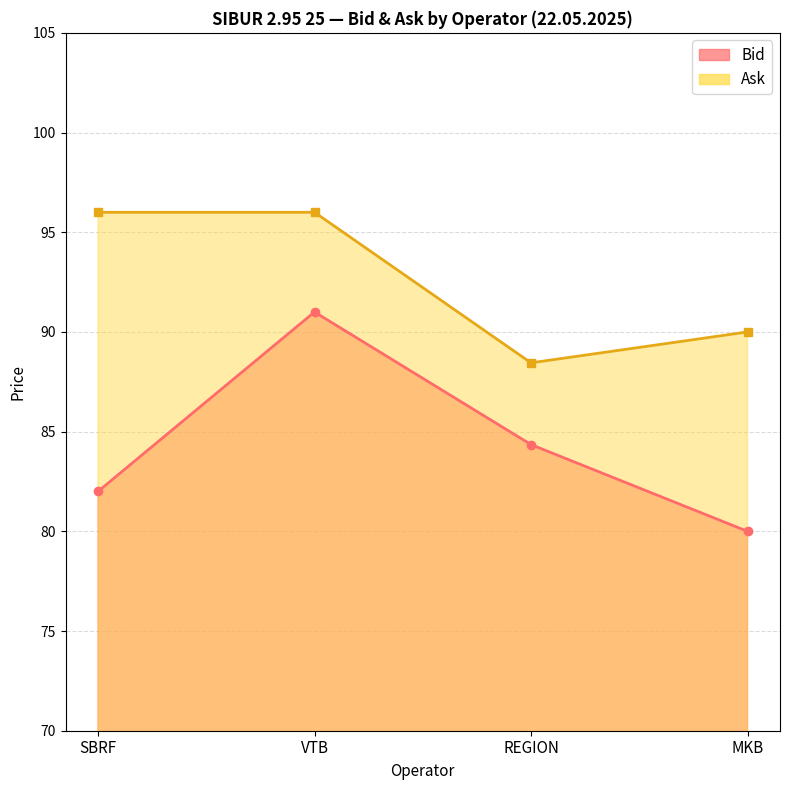

What is the smallest value displayed?

80.0